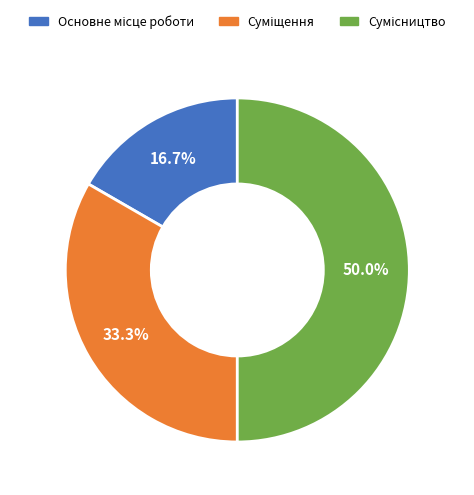

What is the smallest slice in the pie chart?

Основне місце роботи